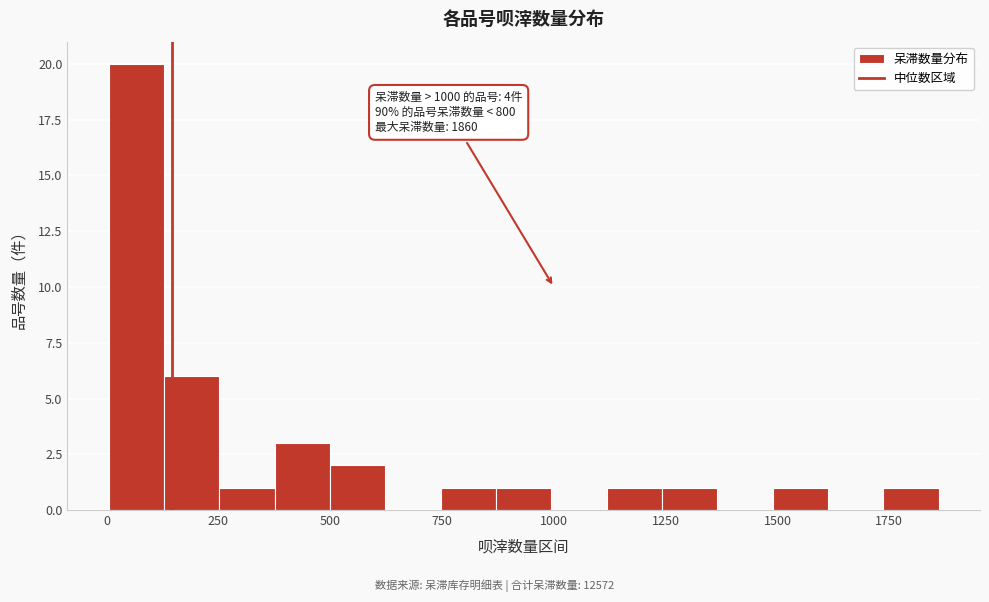

Around what value on the x-axis is the tallest bar? Give the approximate position of its centre, as read against the axis.

50